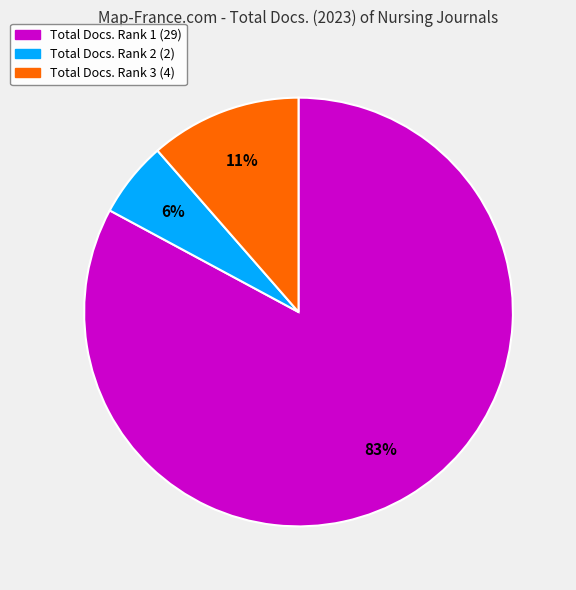

Between Total Docs. Rank 3 (4) and Total Docs. Rank 1 (29), which is larger?

Total Docs. Rank 1 (29)